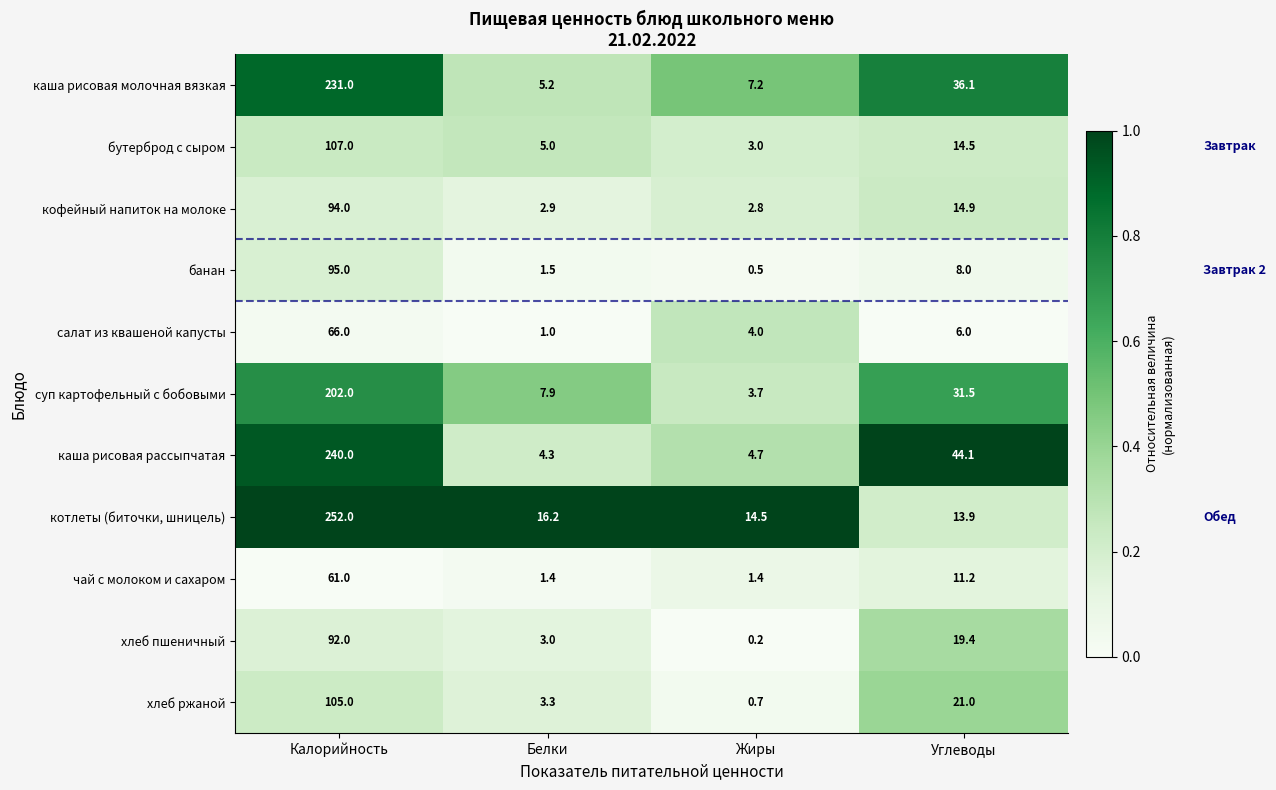

What value does the каша рисовая рассыпчатая series have at Углеводы?

44.1